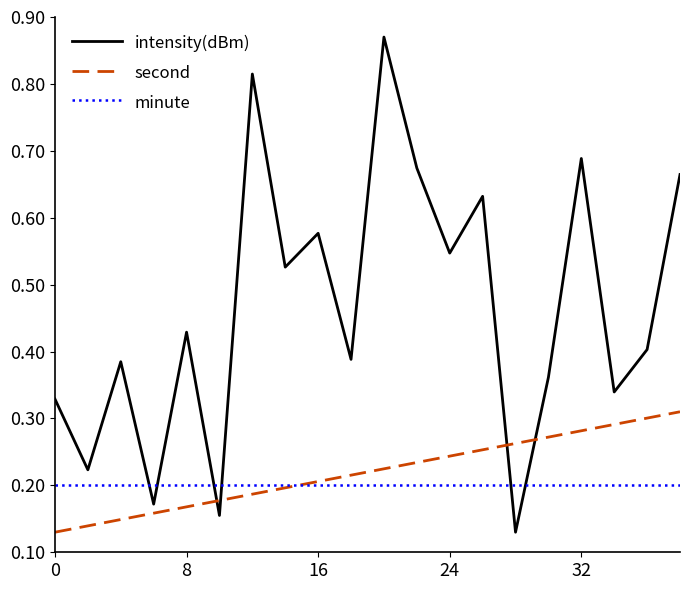

Which series has the largest range (max minus min)?

intensity(dBm)